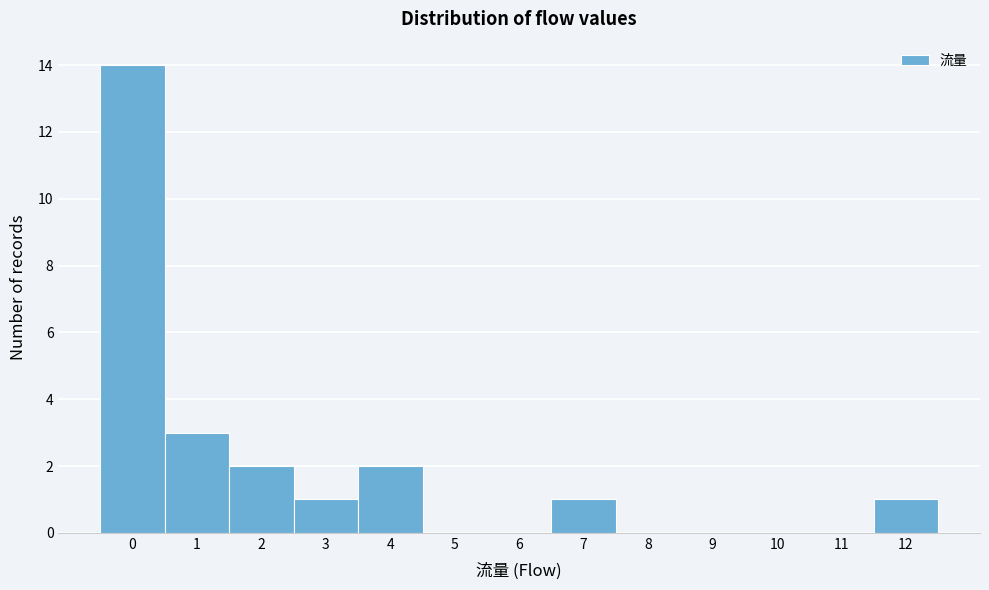

Reading left to right, extract all data points from this chart.

0=14	1=3	2=2	3=1	4=2	5=0	6=0	7=1	8=0	9=0	10=0	11=0	12=1